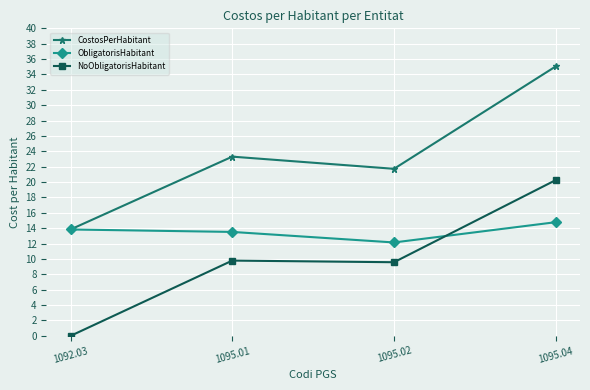

What are all the series names shown in the legend?

CostosPerHabitant, ObligatorisHabitant, NoObligatorisHabitant